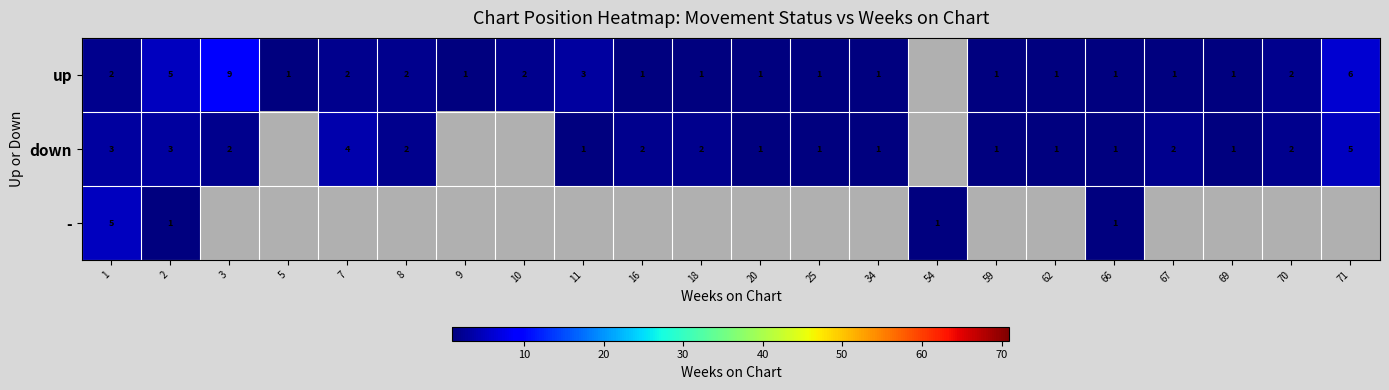

What is the total value across all series at 1?

10